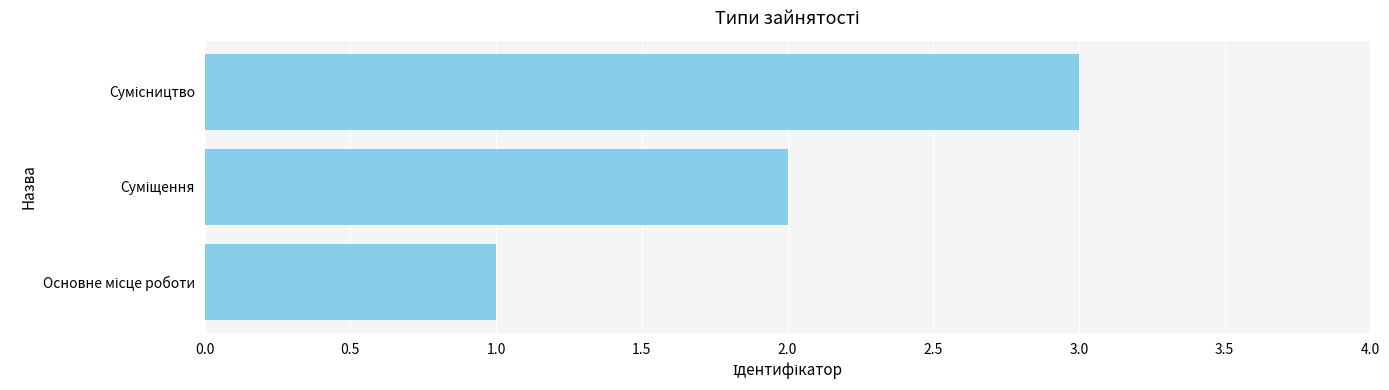

What is the sum of all values?

6